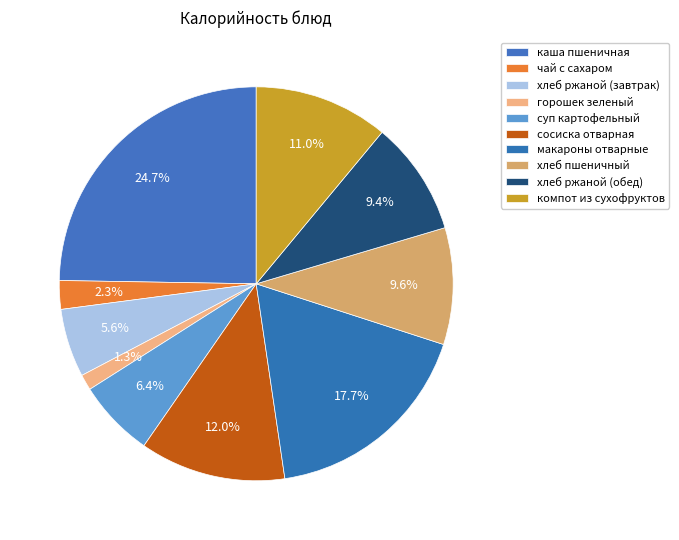

How many slices are in this pie chart?

10